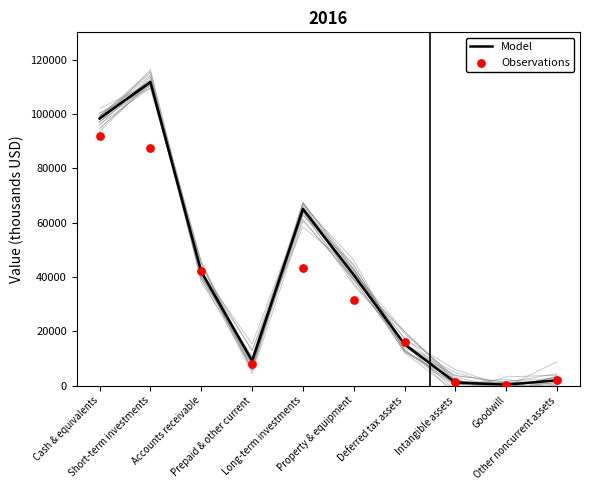

At how many categories does at least one series exceed 37623?

5